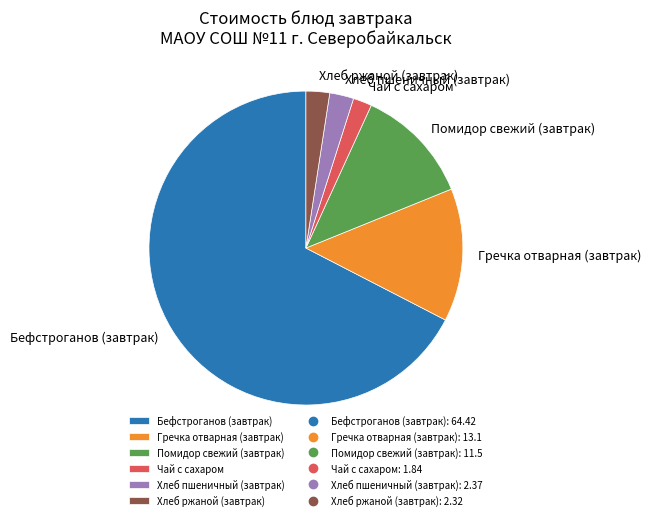

The Чай с сахаром slice represents 2% of the pie. True or false?

True